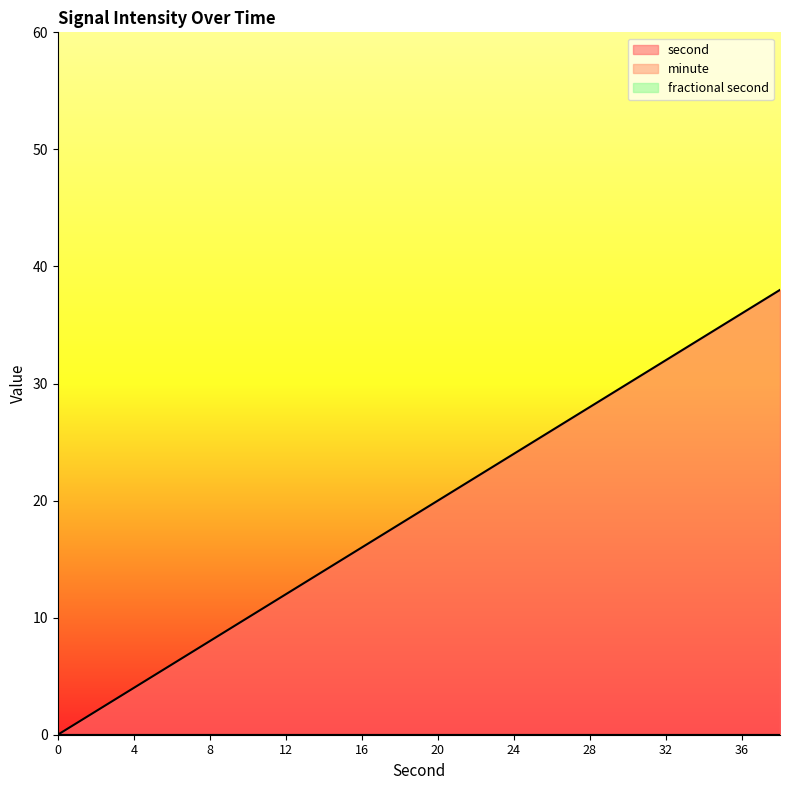

True or false: second and minute cross at least once.

False